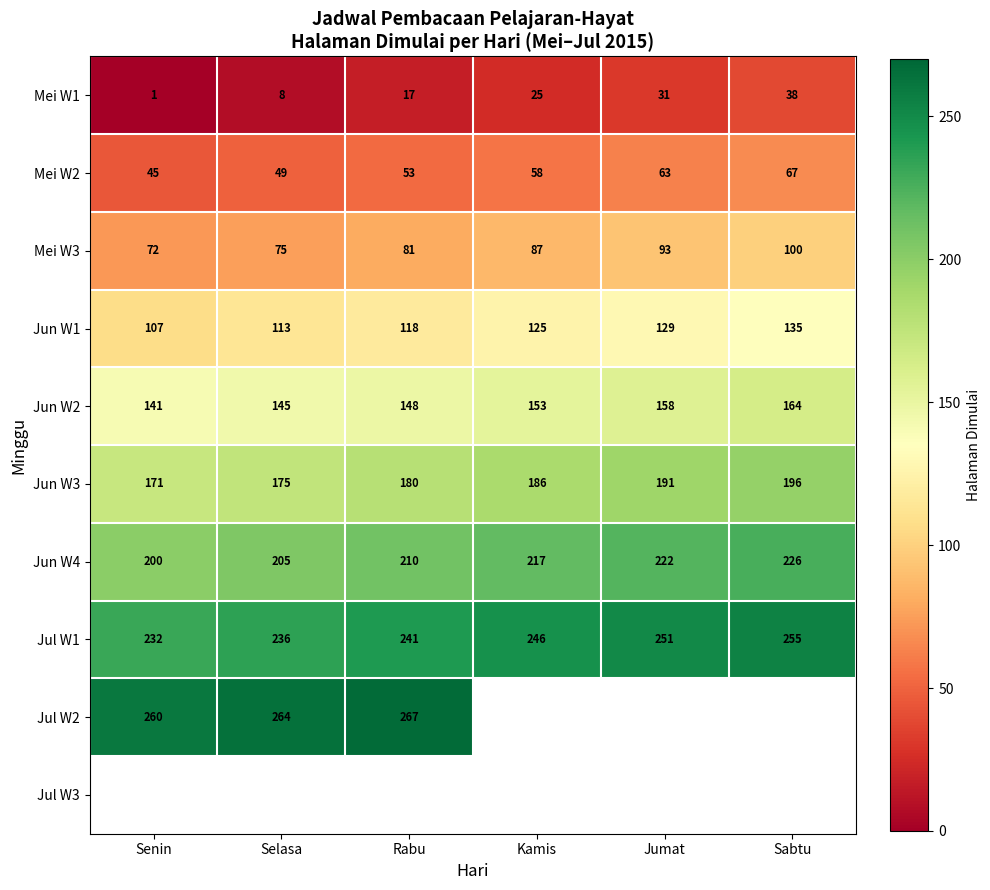

Where is Mei W1 nearest to the value 19?

Rabu